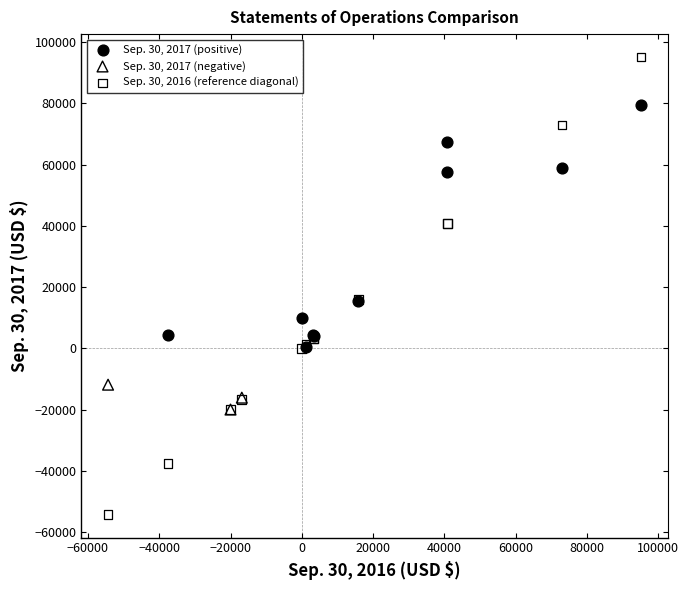

Which series has the largest Y range (max minus min)?

Sep. 30, 2016 (reference diagonal)